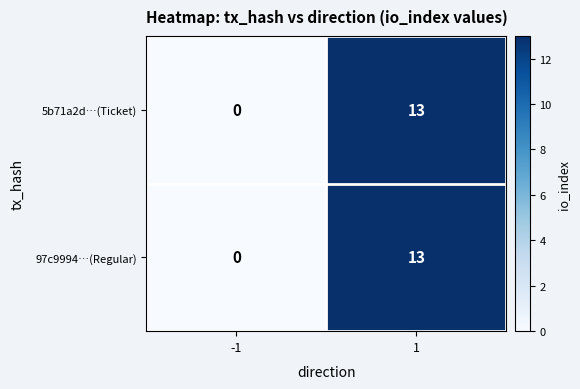

At which category does the chart reach its peak across all series?

1